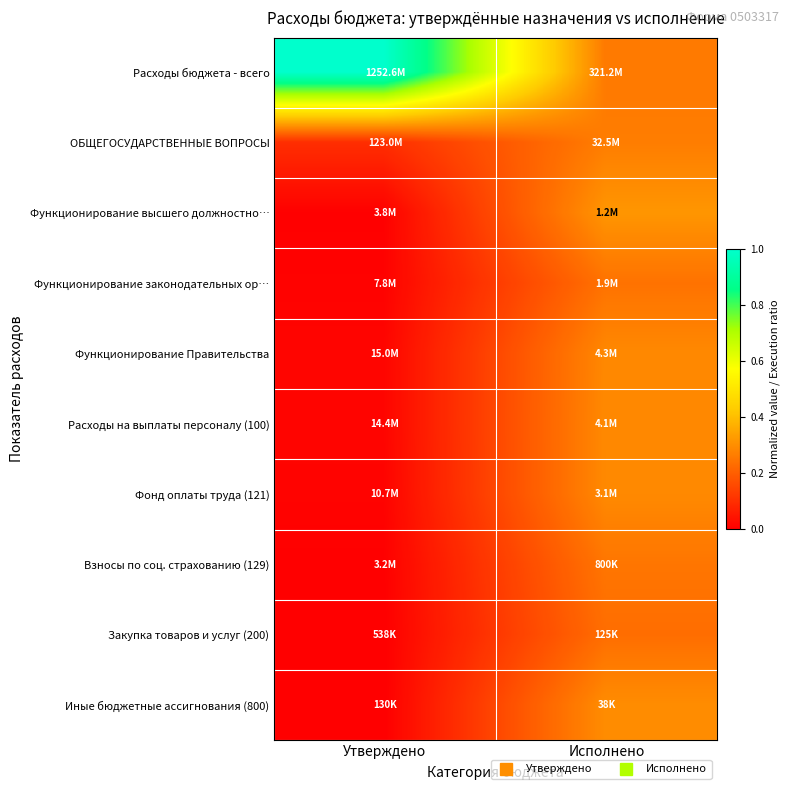

Reading left to right, what are all the values shown in this chart?

Расходы бюджета - всего: Утверждено=1.0	Исполнено=0.3
ОБЩЕГОСУДАРСТВЕННЫЕ ВОПРОСЫ: Утверждено=0.1	Исполнено=0.3
Функционирование высшего должностно…: Утверждено=0.0	Исполнено=0.3
Функционирование законодательных ор…: Утверждено=0.0	Исполнено=0.2
Функционирование Правительства: Утверждено=0.0	Исполнено=0.3
Расходы на выплаты персоналу (100): Утверждено=0.0	Исполнено=0.3
Фонд оплаты труда (121): Утверждено=0.0	Исполнено=0.3
Взносы по соц. страхованию (129): Утверждено=0.0	Исполнено=0.2
Закупка товаров и услуг (200): Утверждено=0.0	Исполнено=0.2
Иные бюджетные ассигнования (800): Утверждено=0.0	Исполнено=0.3